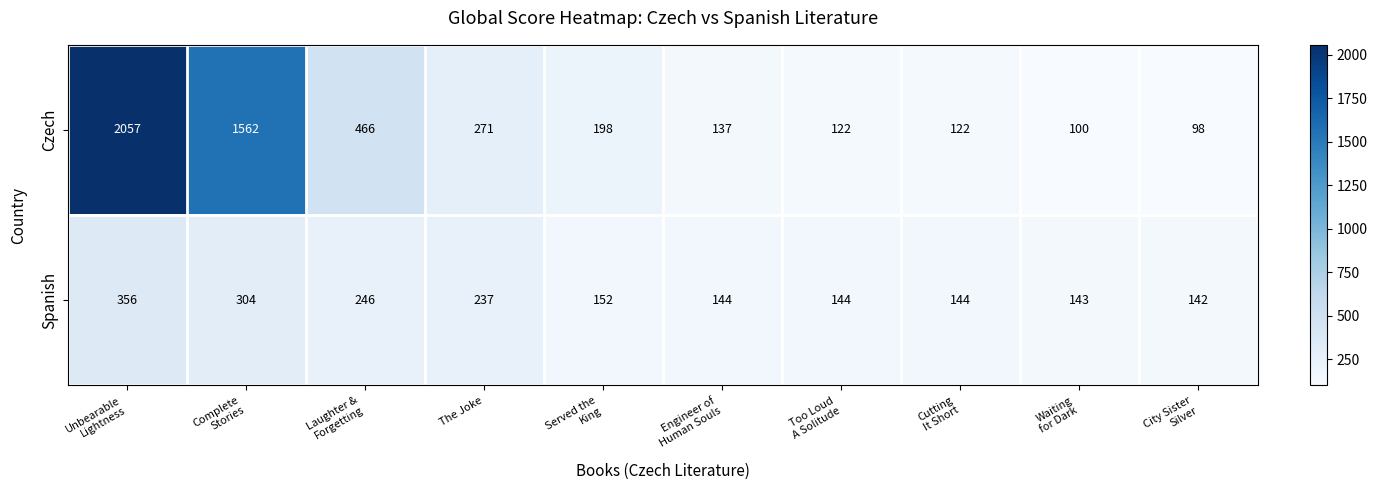

What is the average value of the Spanish series?

201